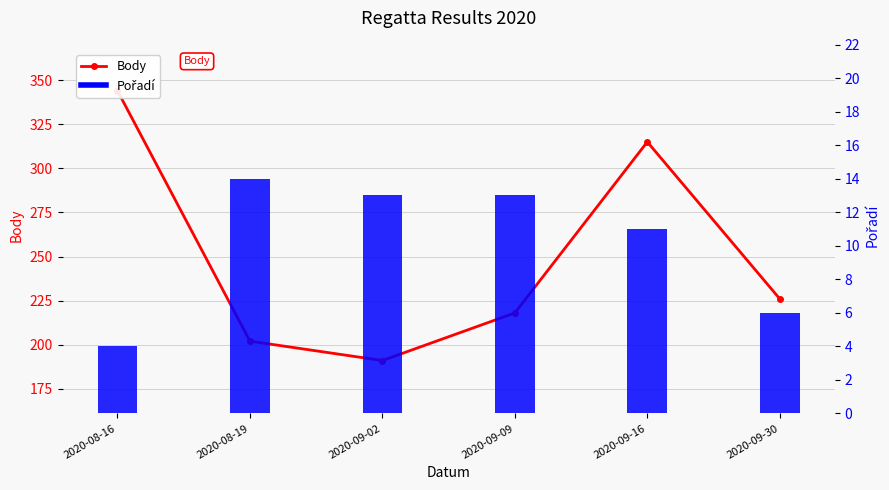

Which series has the largest total across all categories?

Body